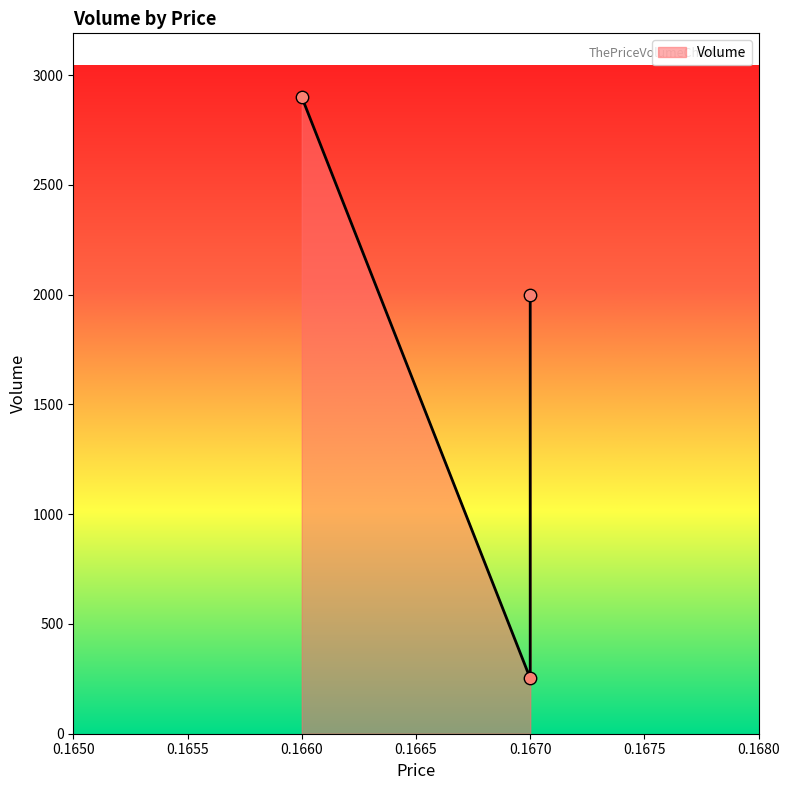

Which has a higher value, 0.167 or 0.166?

0.166